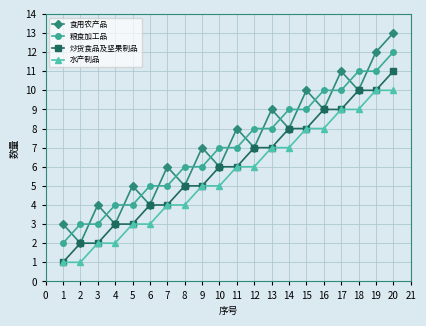

True or false: 食用农产品 and 水产制品 intersect in this chart.

False